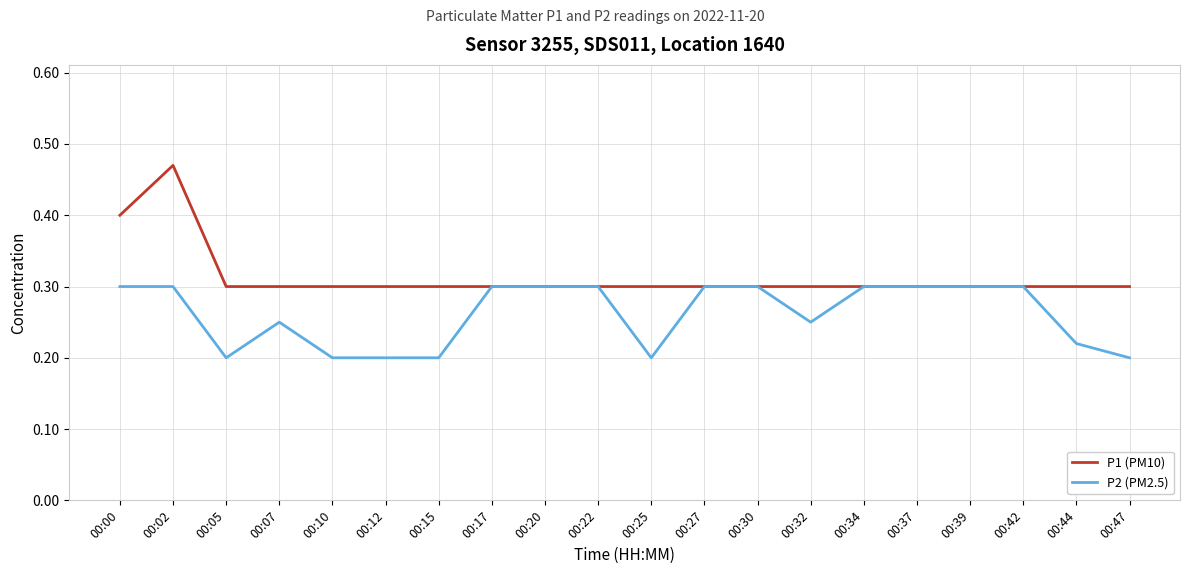

What is the minimum value for P1 (PM10)?

0.3